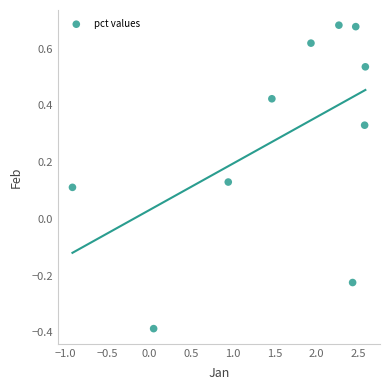

What is the range of X values (max minus min)?

3.5